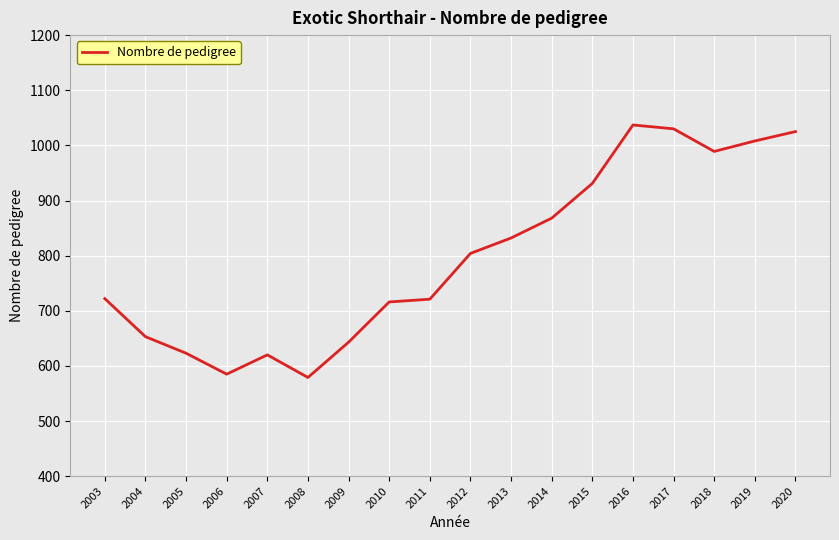

Does the chart display data point markers on the line(s)?

No